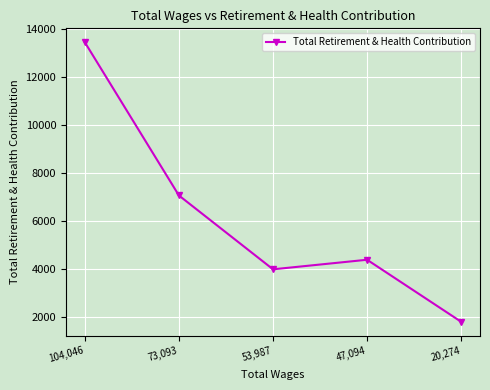

At which label does the data first exceed 4387?

104,046